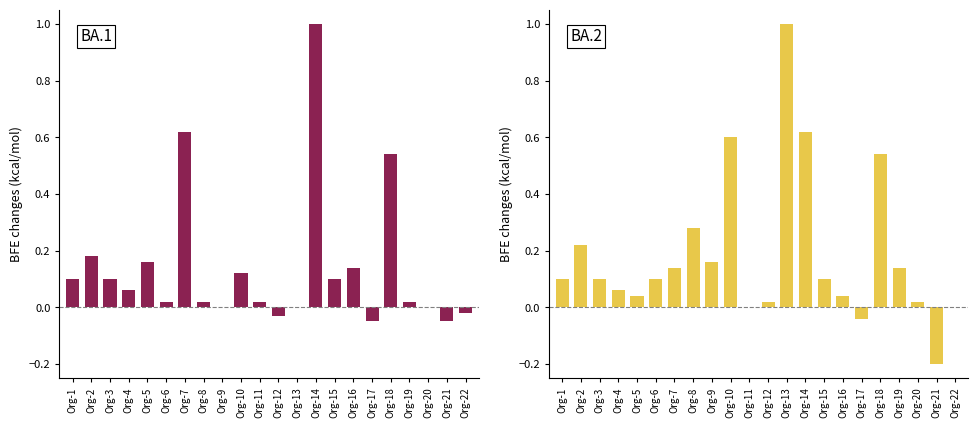

List the series in order of their peak value, highest first.

BA.1, BA.2